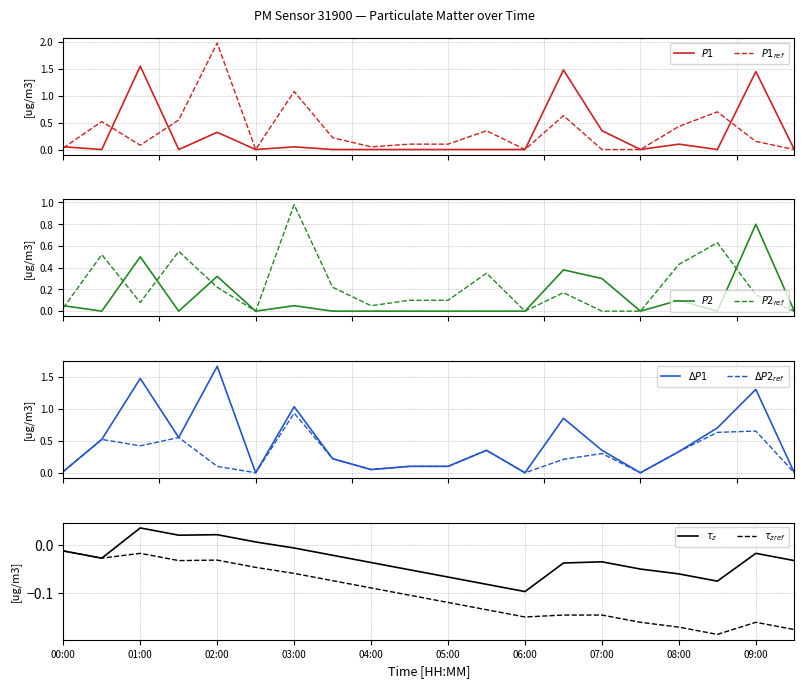

Which category has the highest value in the P2 series?

09:00